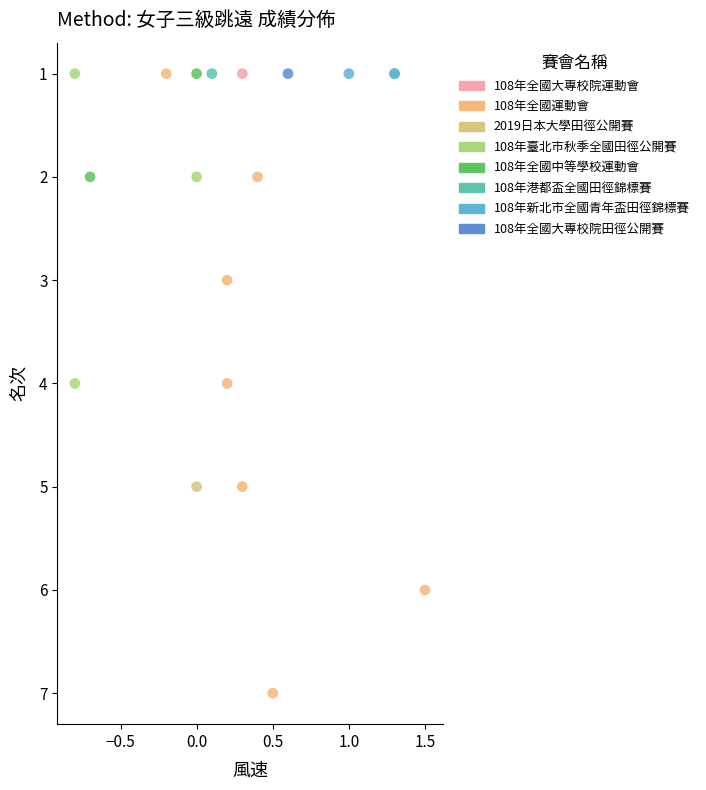

What are all the series names shown in the legend?

108年全國大專校院運動會, 108年全國運動會, 2019日本大學田徑公開賽, 108年臺北市秋季全國田徑公開賽, 108年全國中等學校運動會, 108年港都盃全國田徑錦標賽, 108年新北市全國青年盃田徑錦標賽, 108年全國大專校院田徑公開賽